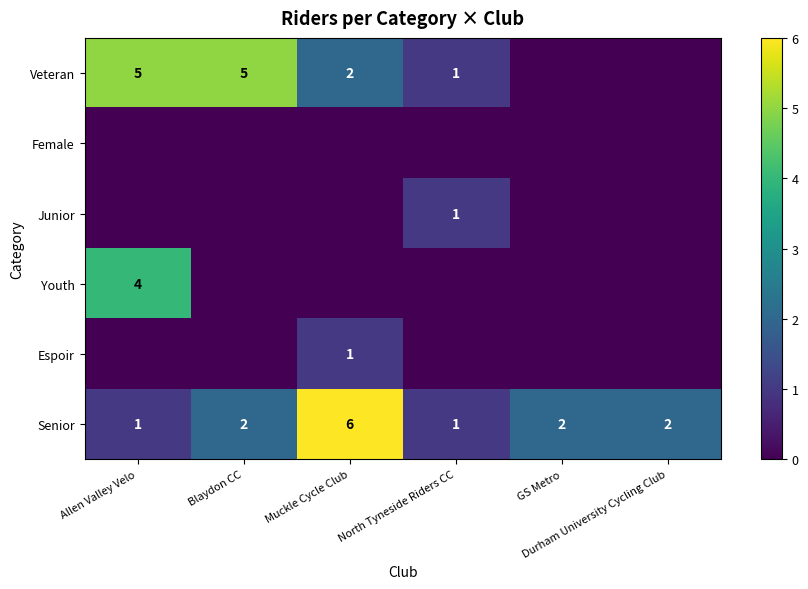

Between Blaydon CC and North Tyneside Riders CC, which series saw the biggest shift?

Veteran